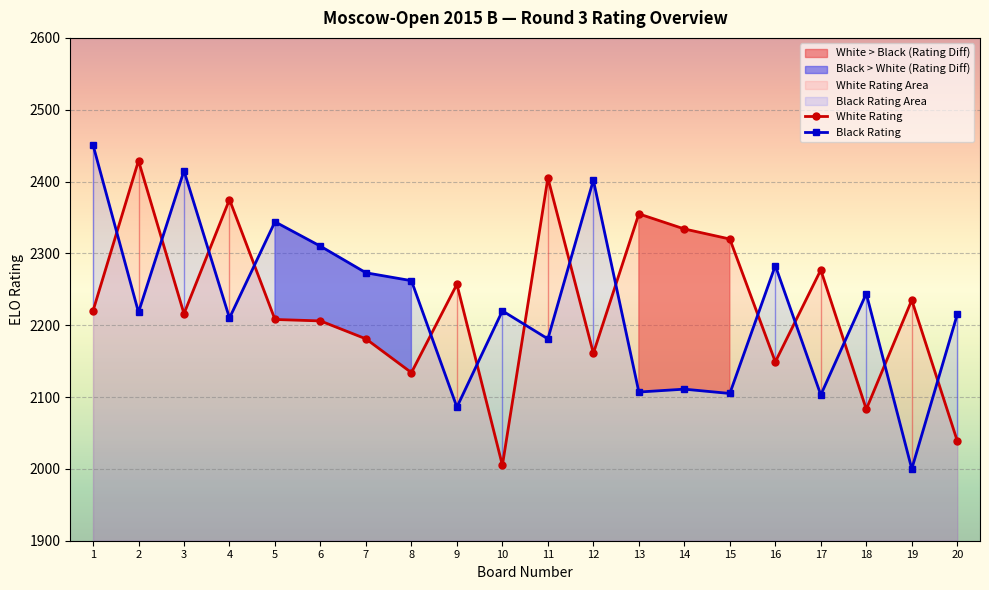

True or false: White Rating has a value of 2220 at 1.

True